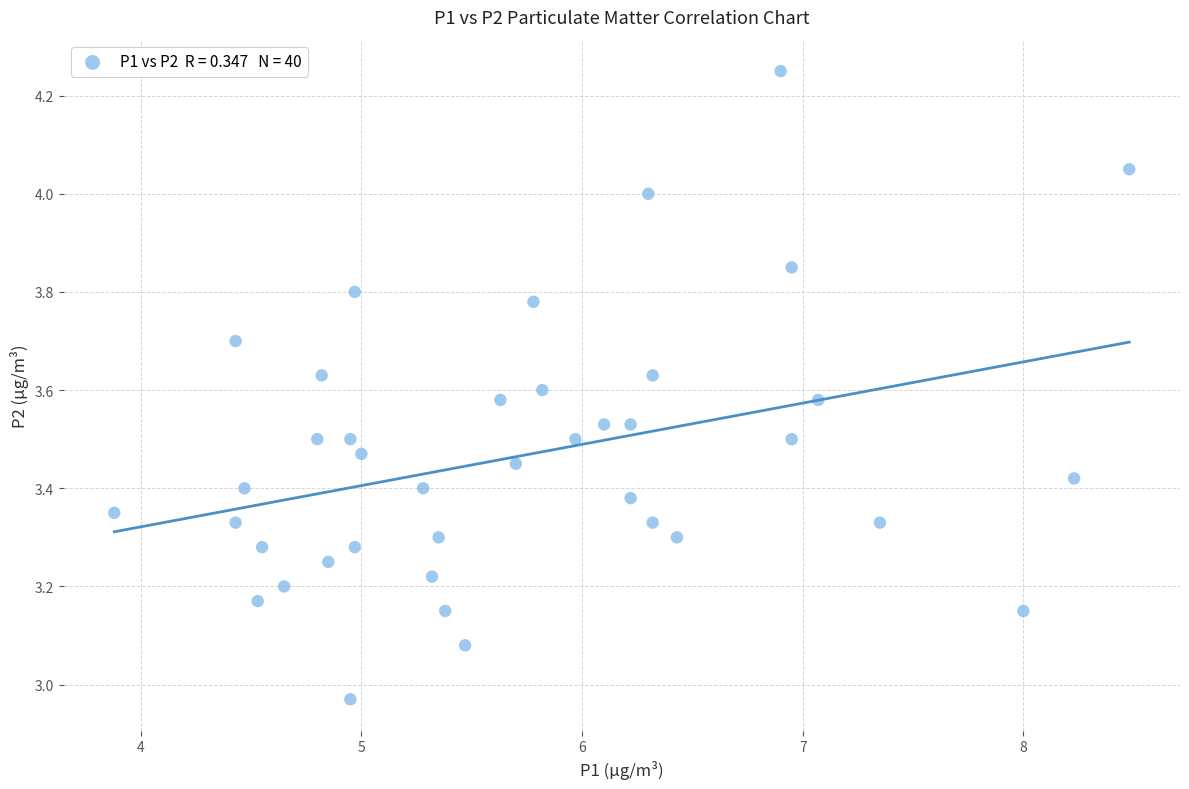

What is the range of X values (max minus min)?

4.6